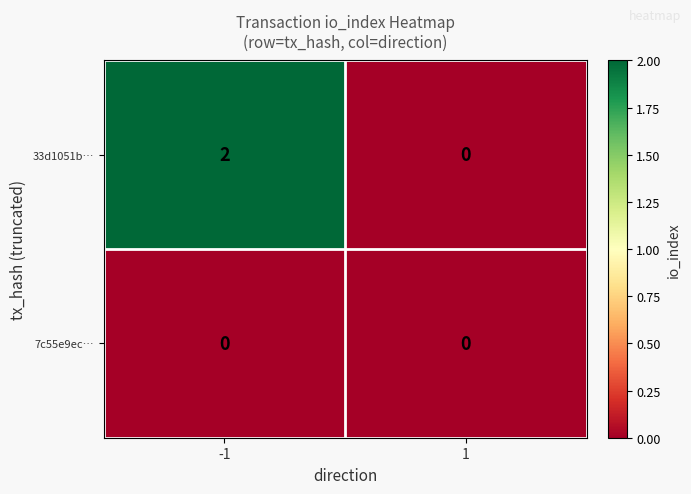

Reading right to left, extract all data points from this chart.

33d1051b…: 1=0	-1=2
7c55e9ec…: 1=0	-1=0